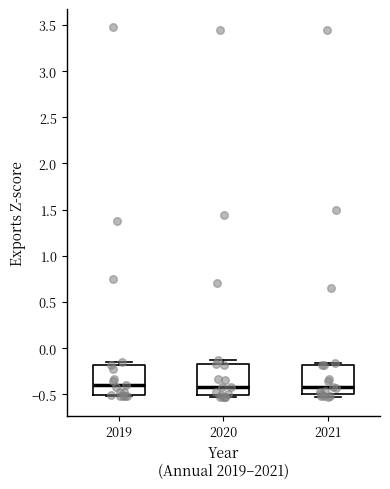

Where is the lower edge of the box at x = 2019 on the y-axis? The values are not printed on the chart, so give them approximately, as read against the axis.

-0.50